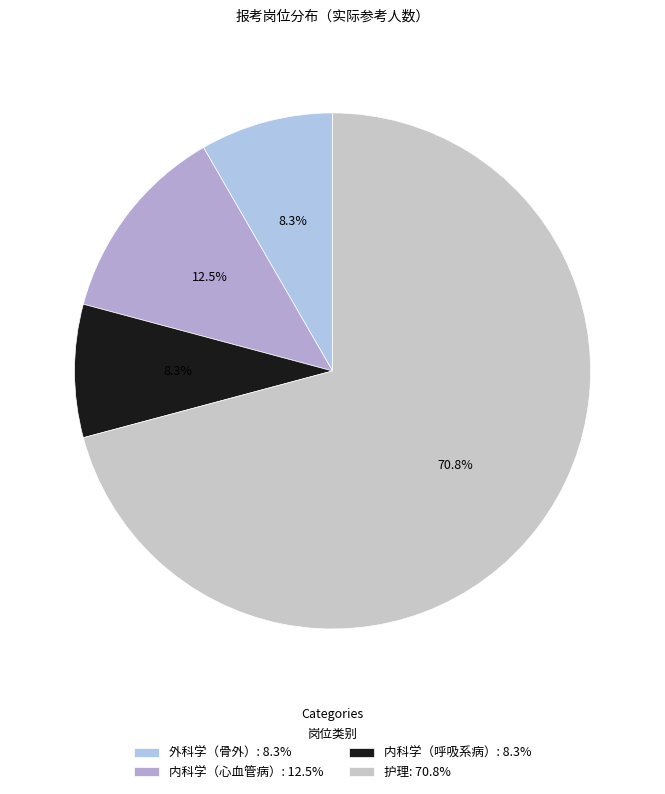

What is the ratio of the value at 内科学（呼吸系病） to the value at 外科学（骨外）?

1.0